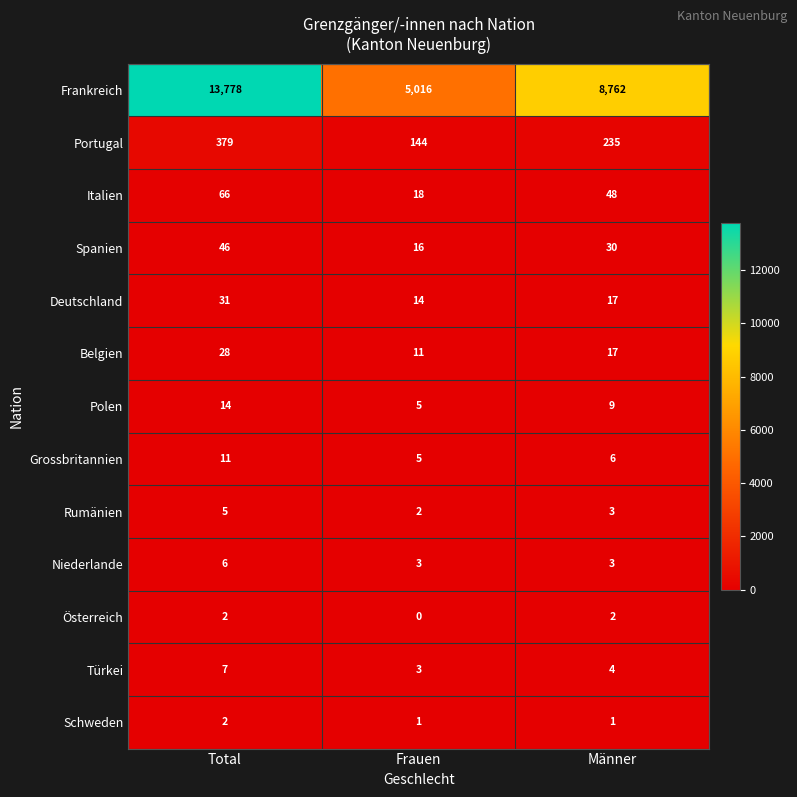

What is the spread (max minus min) of values at Männer?

8761